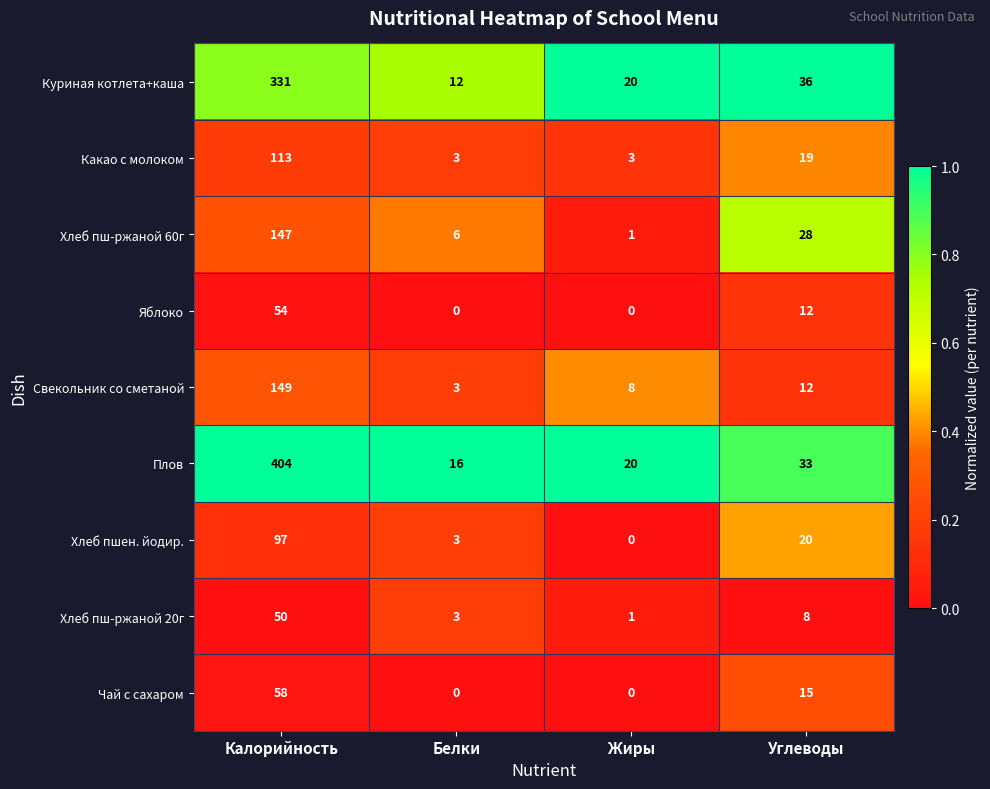

At how many categories does at least one series exceed 0?

4